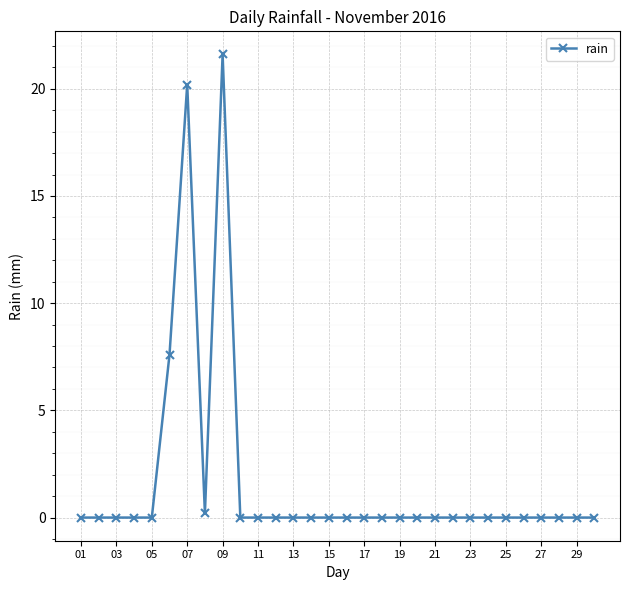

Does the chart display data point markers on the line(s)?

Yes